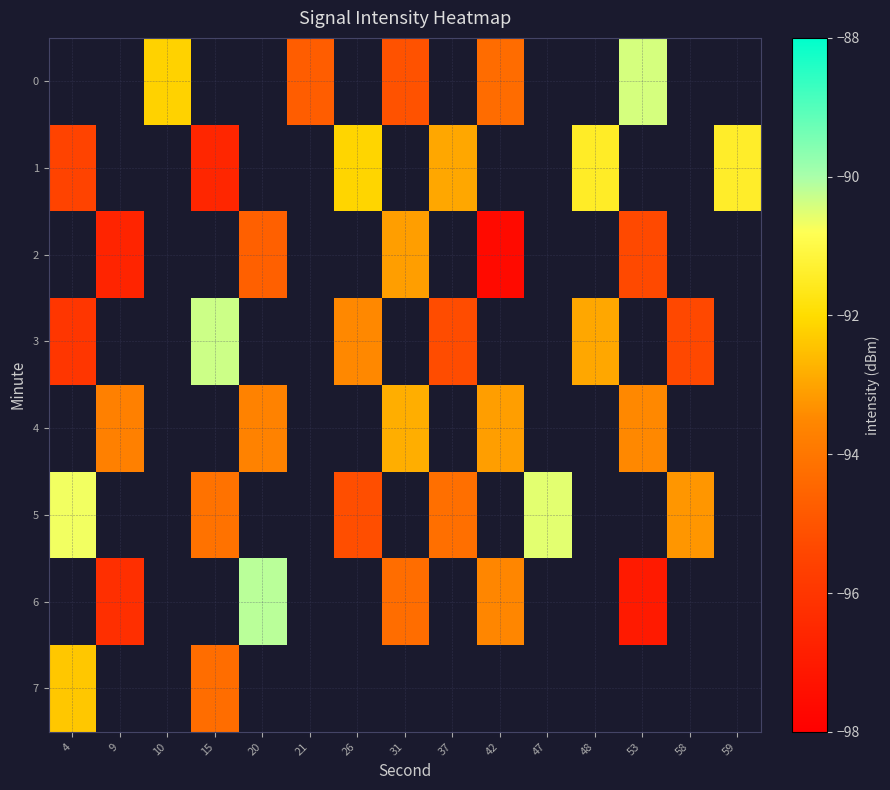

Is it true that 4 equals -122.8 at 9?

False